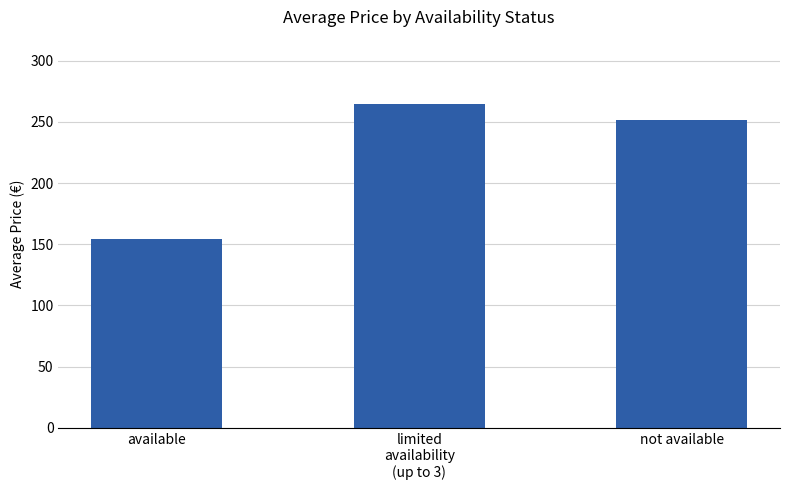

Reading left to right, what are all the values shown in this chart?

available=154.3	limited
availability
(up to 3)=264.4	not available=251.8